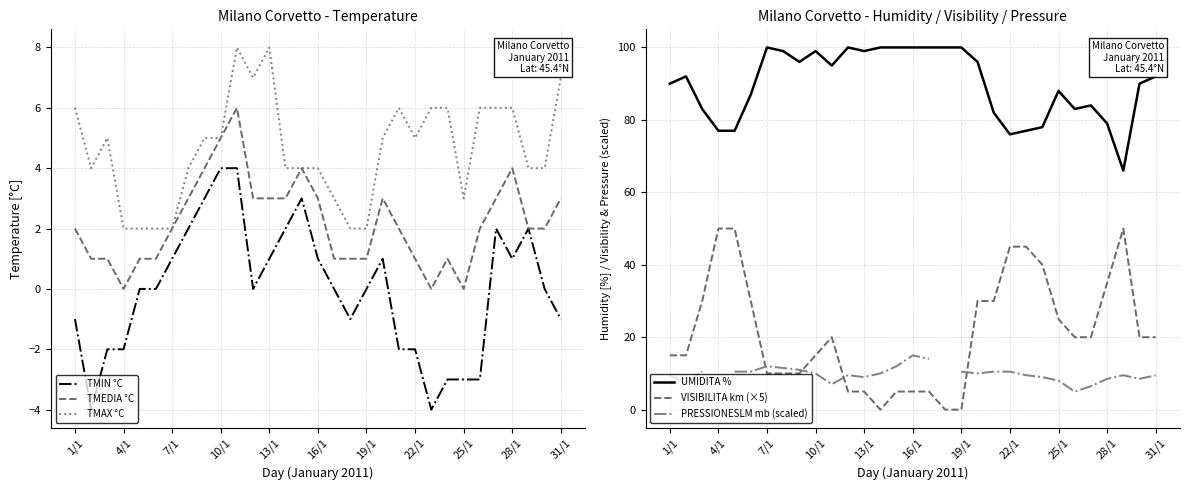

Rank the series by their maximum value, from lowest to highest.

TMIN °C, TMEDIA °C, TMAX °C, PRESSIONESLM mb (scaled), VISIBILITA km (×5), UMIDITA %